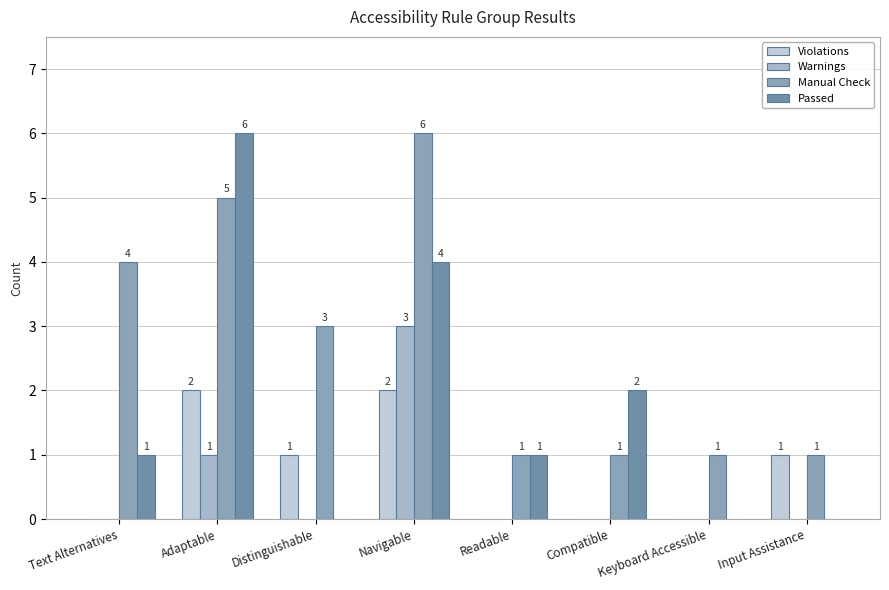

Count the number of data series in this chart.

4